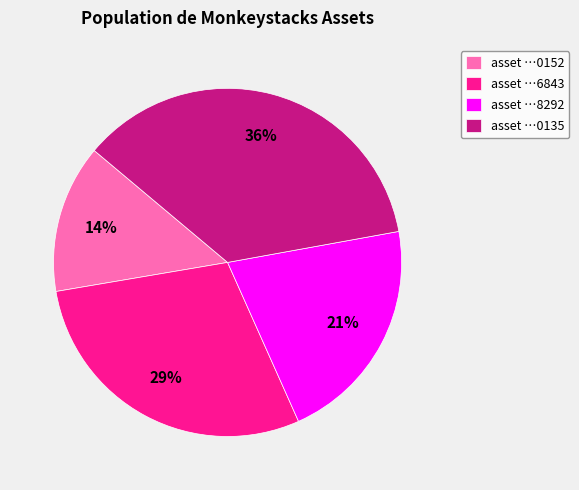

Which category has the smallest portion of the pie?

asset …0152